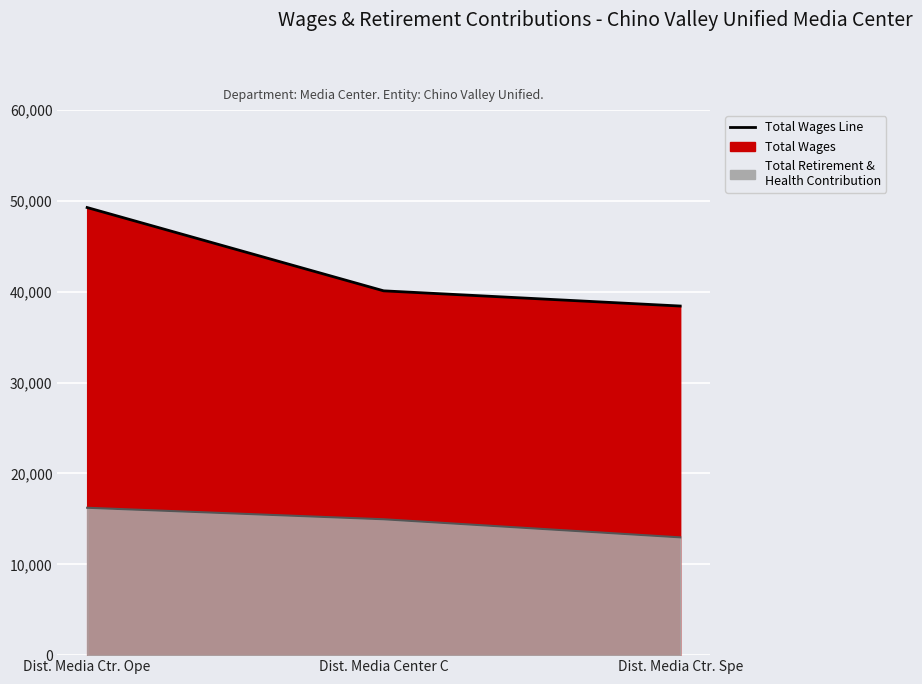

List the series in order of their peak value, highest first.

Total Wages, Total Retirement & Health Contribution